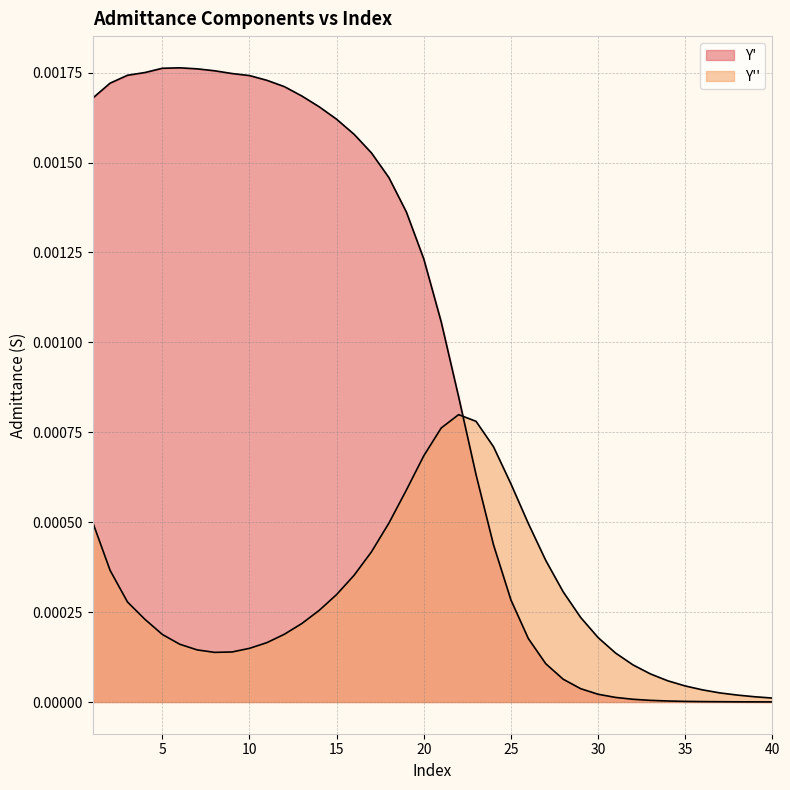

At which label does Y'' reach its minimum?

40